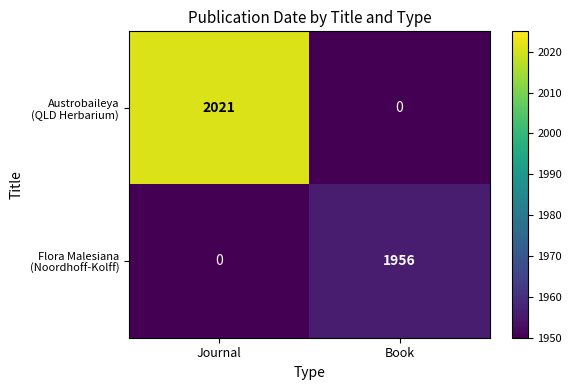

At how many categories does at least one series exceed 1838?

2